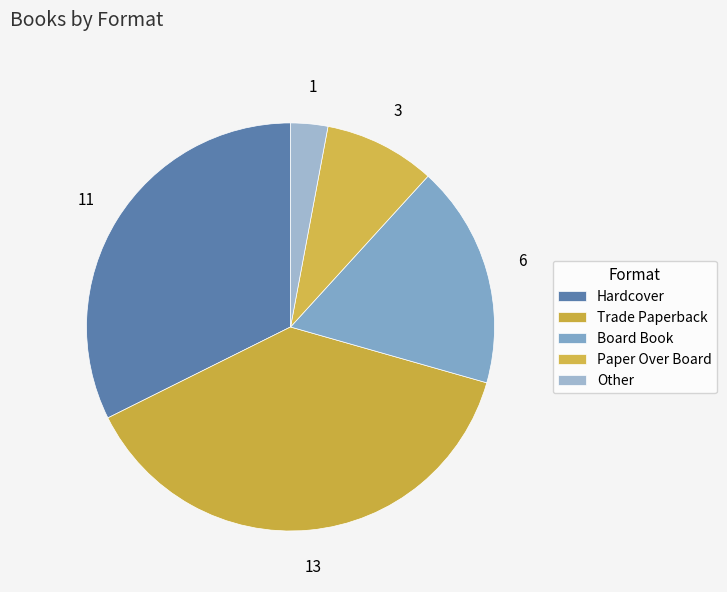

Do Trade Paperback and Other together represent more than half of the pie?

No